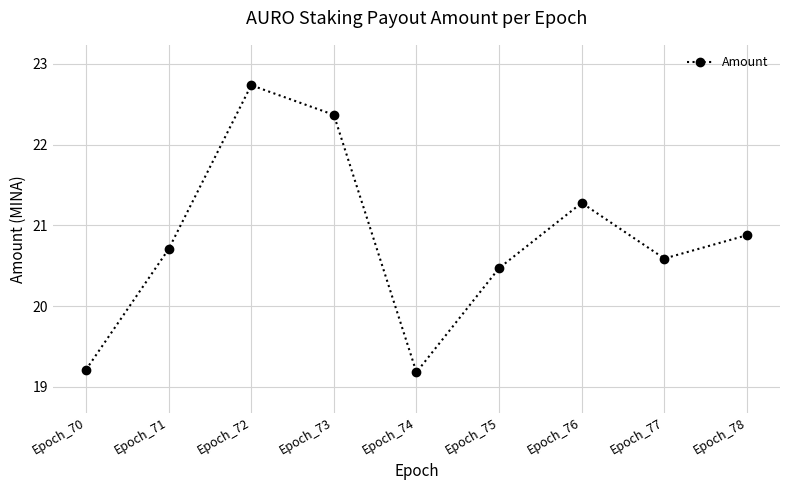

Between Epoch_70 and Epoch_72, which is larger?

Epoch_72